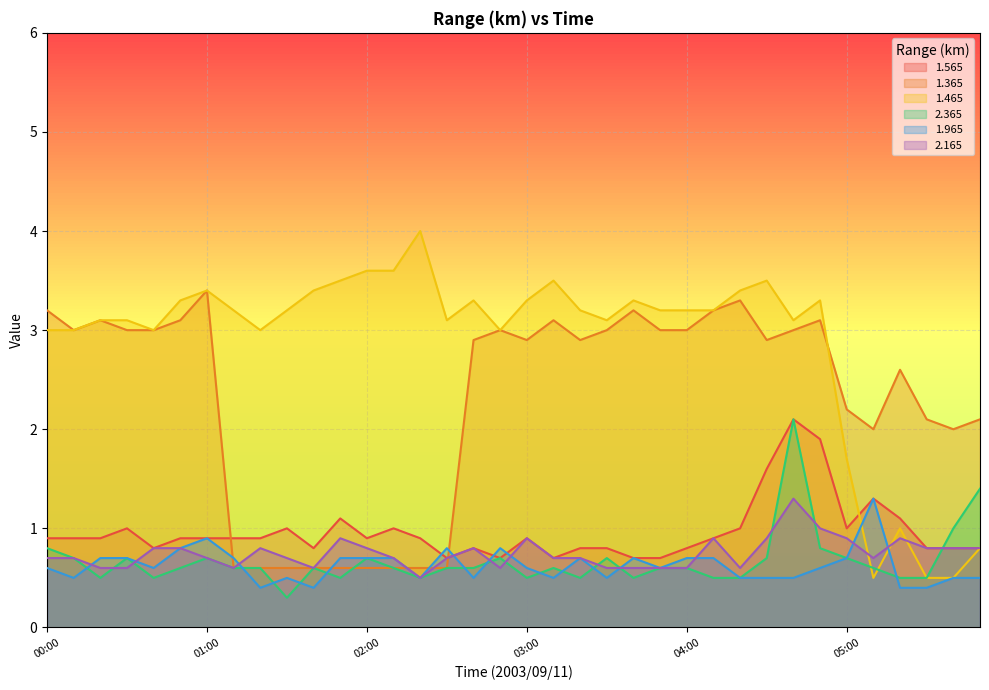

True or false: 1.465 and 1.365 cross at least once.

True